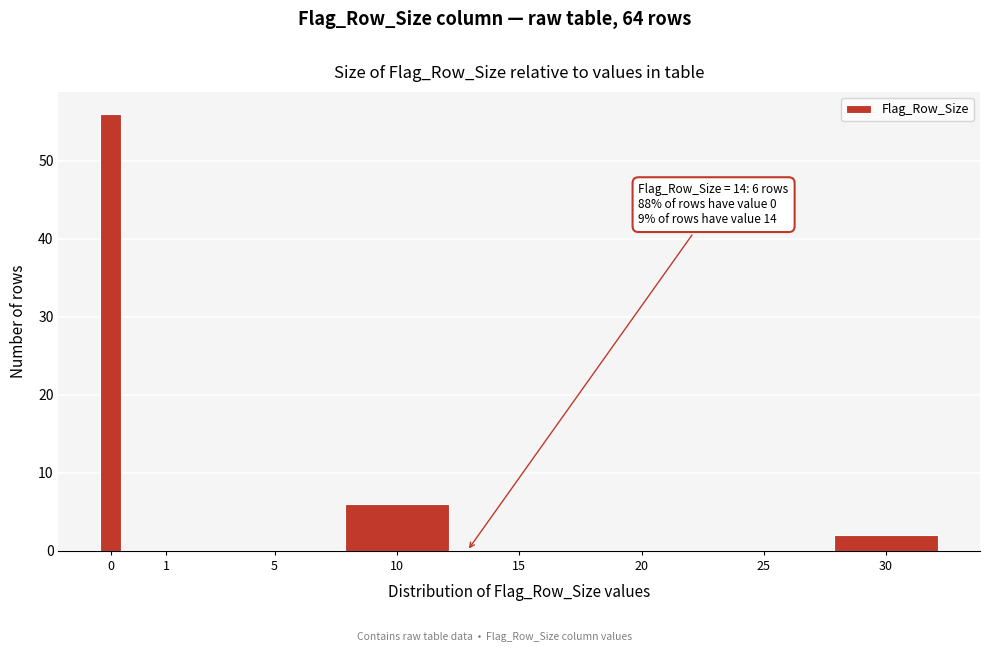

Reading left to right, extract all data points from this chart.

0=56	1=0	5=0	10=6	15=0	20=0	25=0	30=2